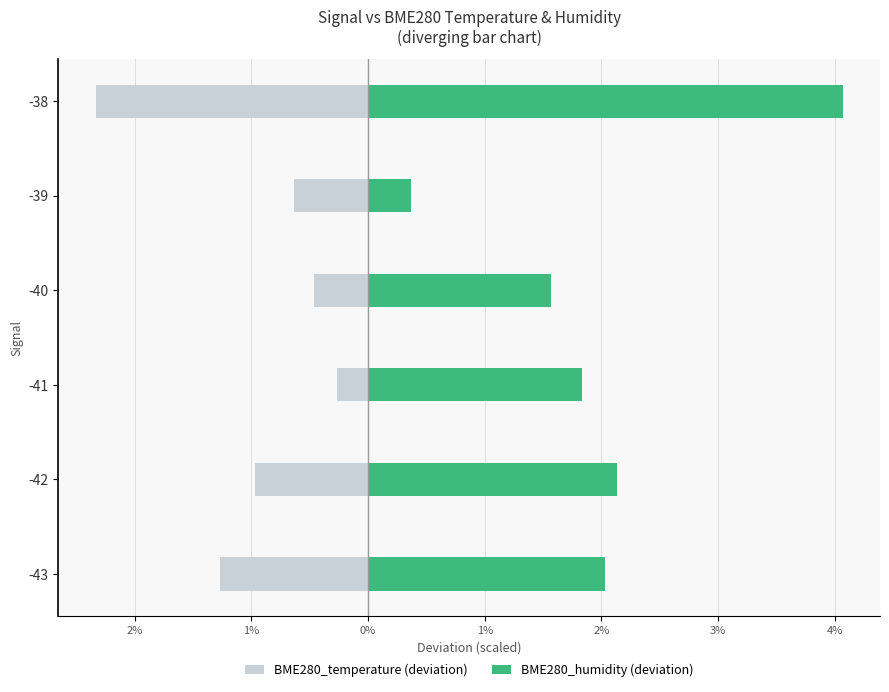

What are all the series names shown in the legend?

BME280_temperature (deviation), BME280_humidity (deviation)